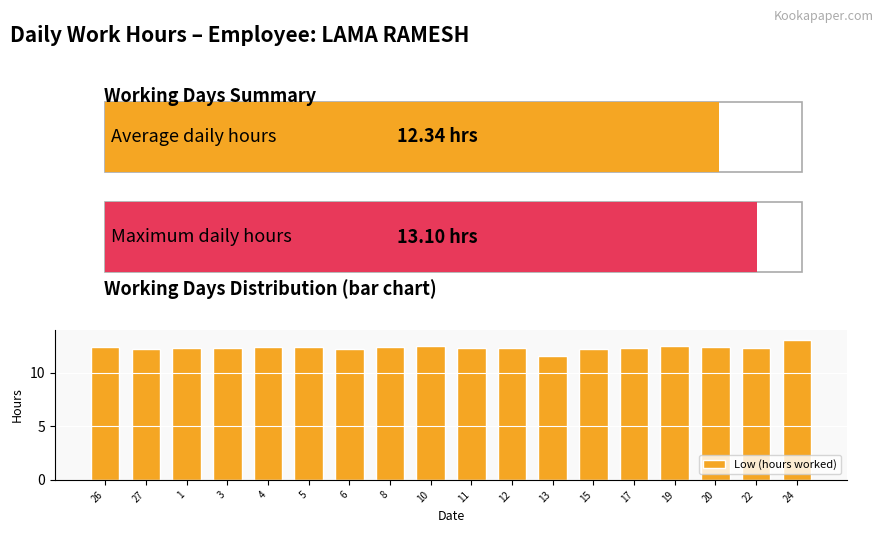

What is the change in value from 11 to 13?

-0.7